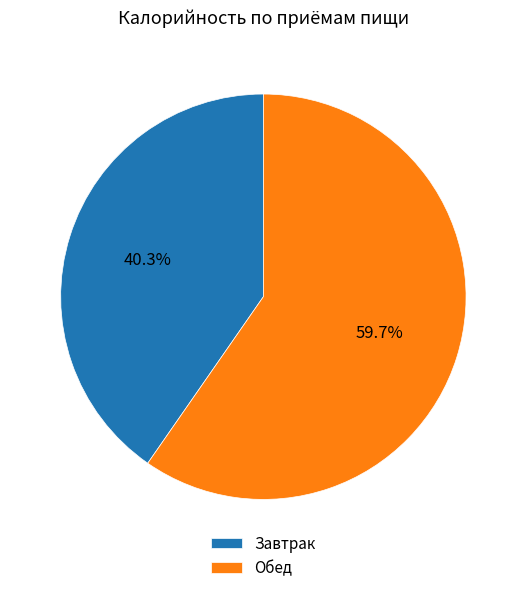

Count the number of slices in the pie.

2